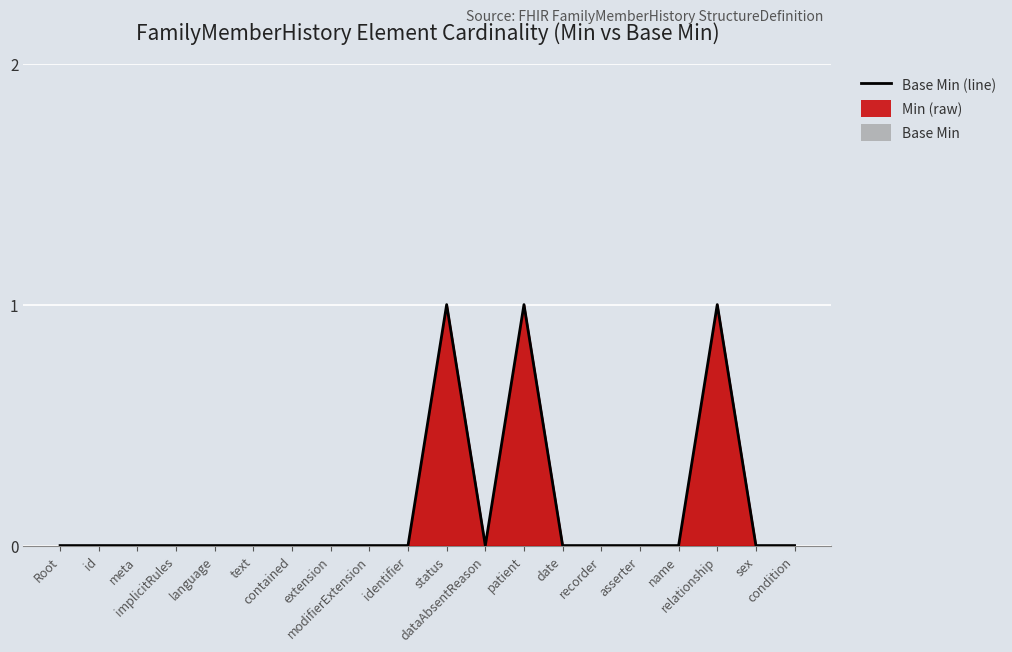

The value at identifier is -1. True or false?

False